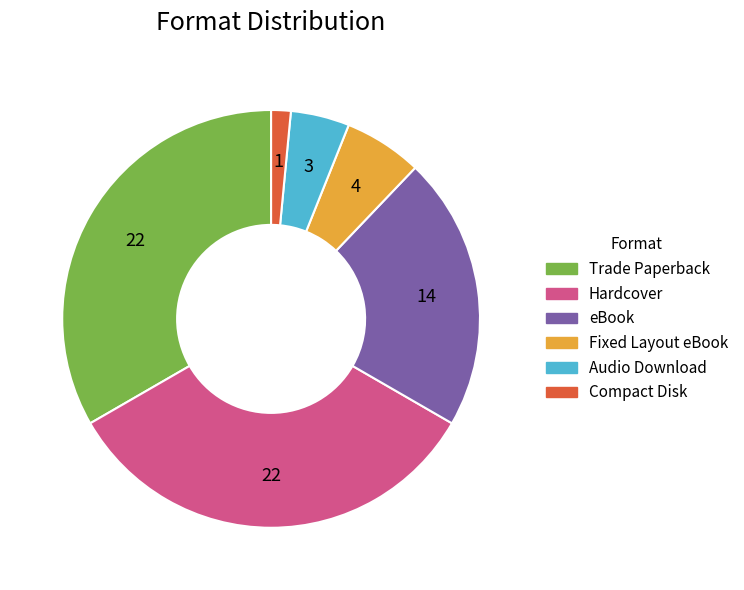

Which category has the smallest portion of the pie?

Compact Disk